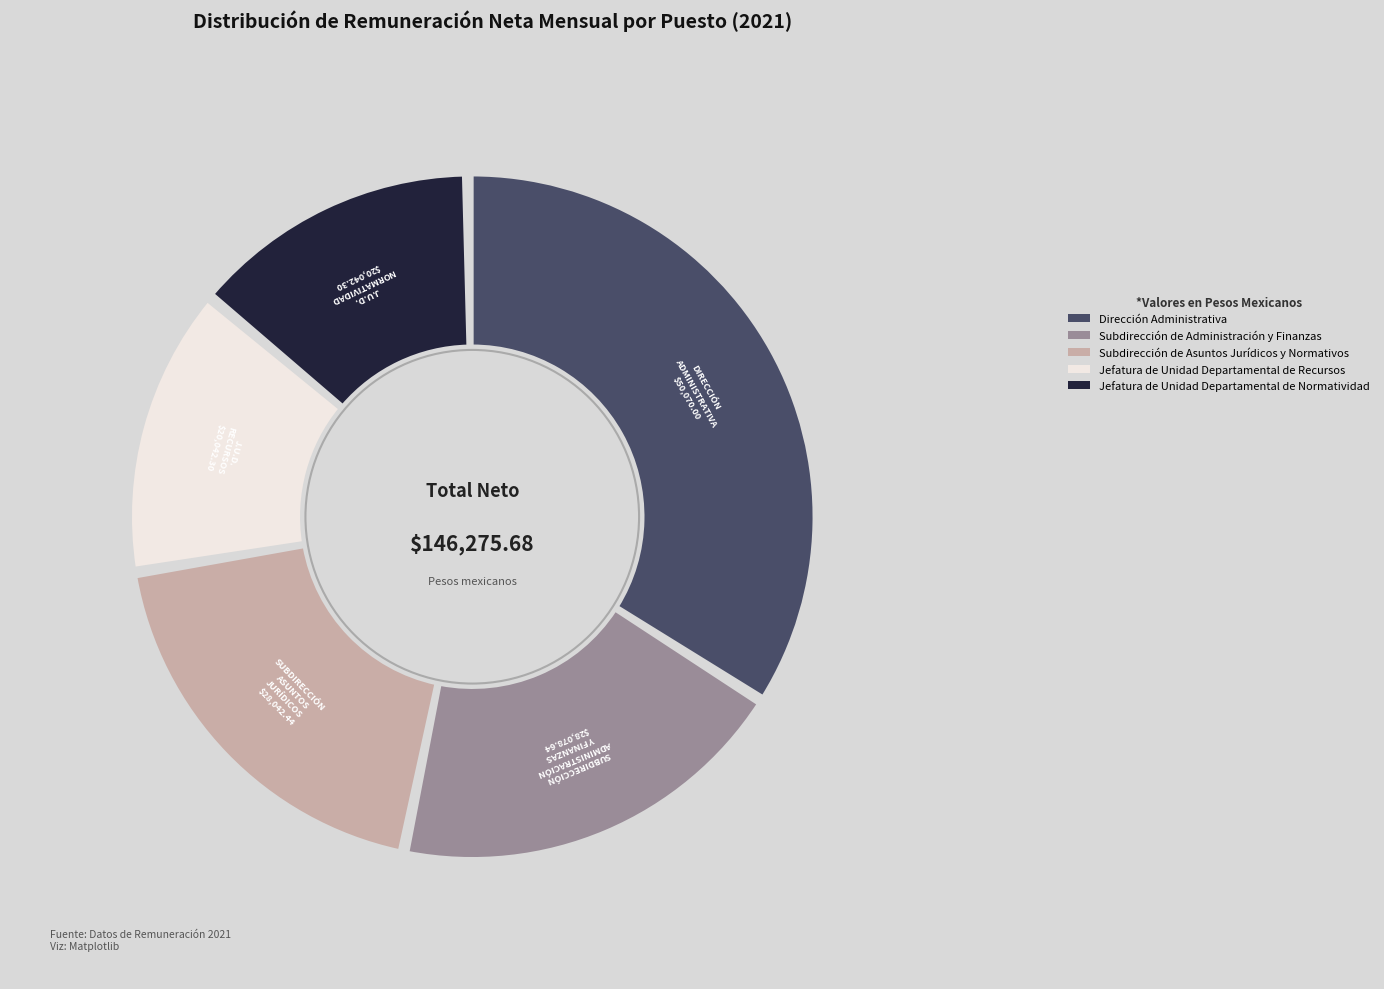

Rank the categories by value from highest to lowest.

Dirección Administrativa, Subdirección de Administración y Finanzas, Subdirección de Asuntos Jurídicos y Normativos, Jefatura de Unidad Departamental de Recursos, Jefatura de Unidad Departamental de Normatividad